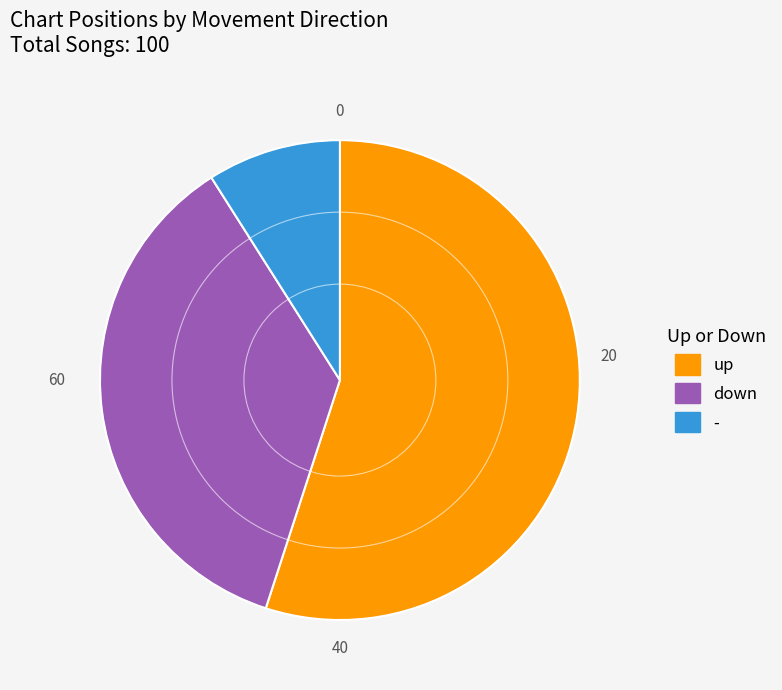

Count the number of slices in the pie.

3